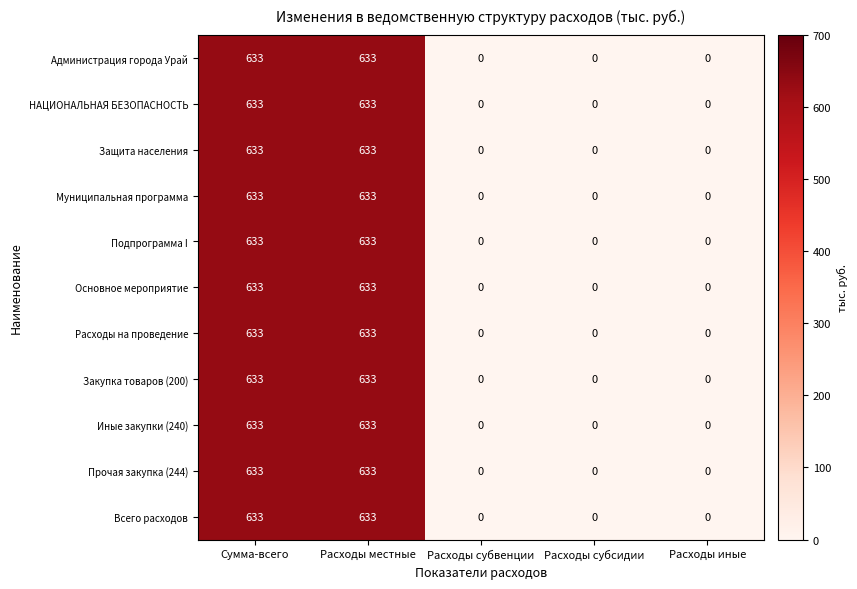

The value of Подпрограмма I at Расходы местные is 633. True or false?

True